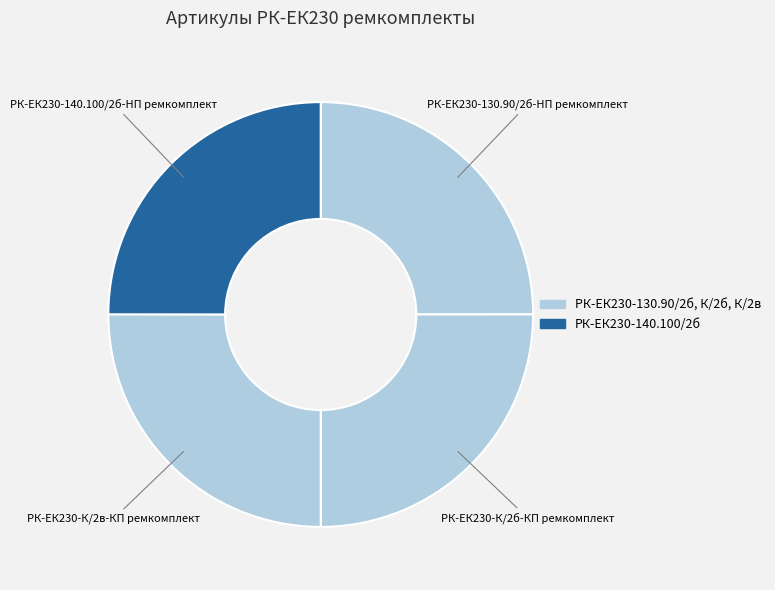

Count the number of slices in the pie.

4